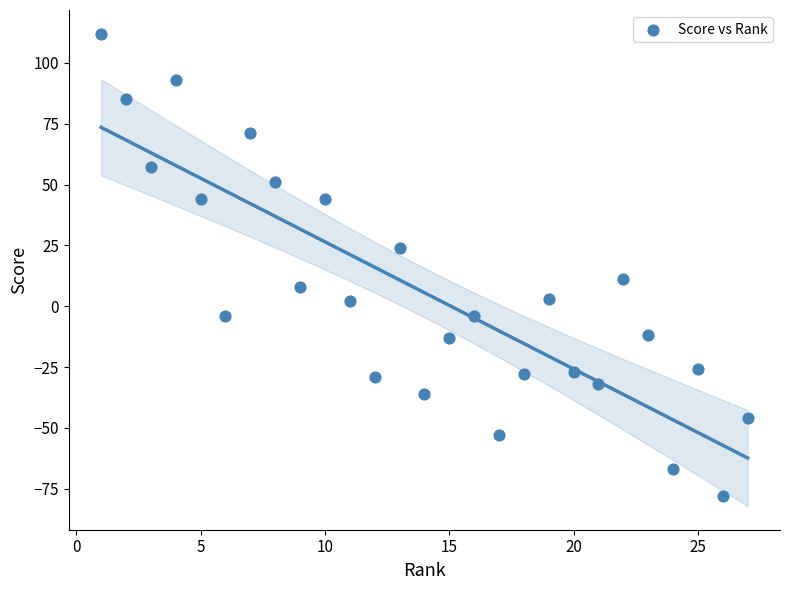

What is the range of Y values (max minus min)?

190